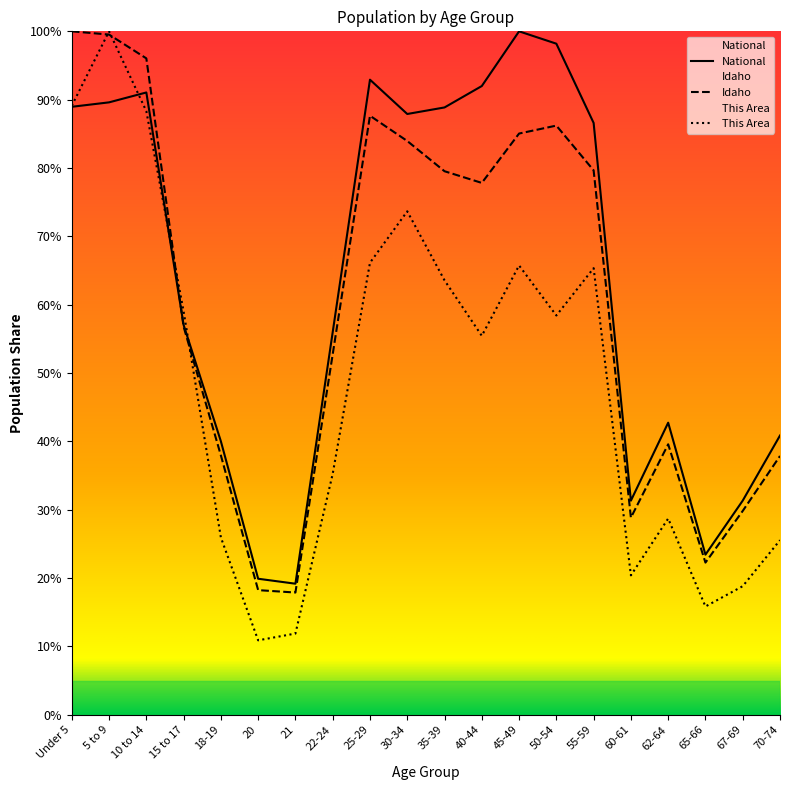

Which label corresponds to the smallest value in the chart?

20